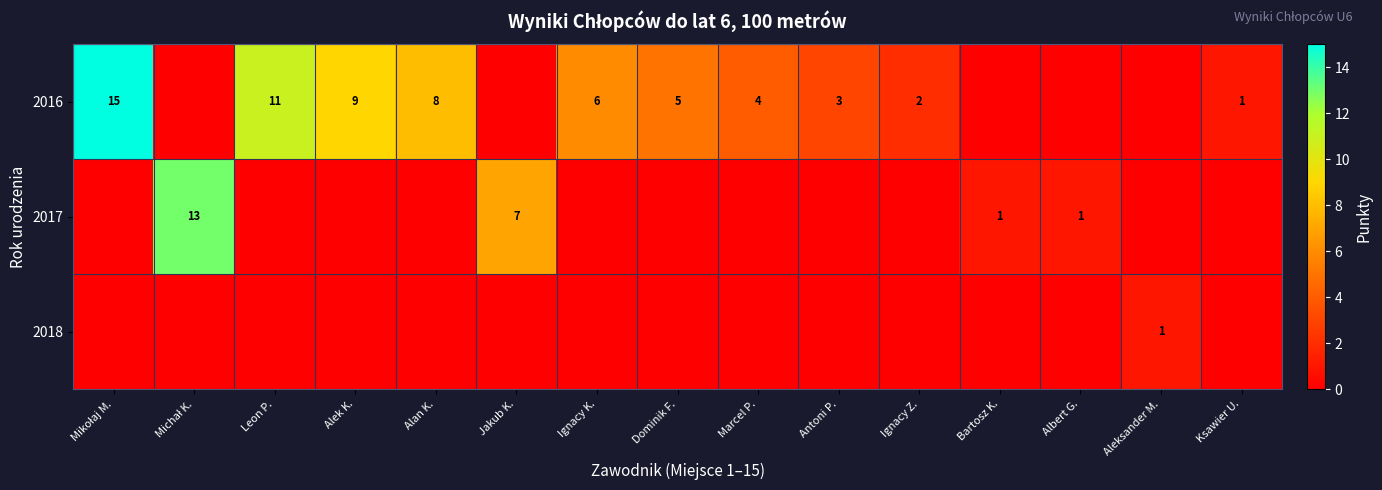

Is it true that row_1 equals 0 at Aleksander M.?

True